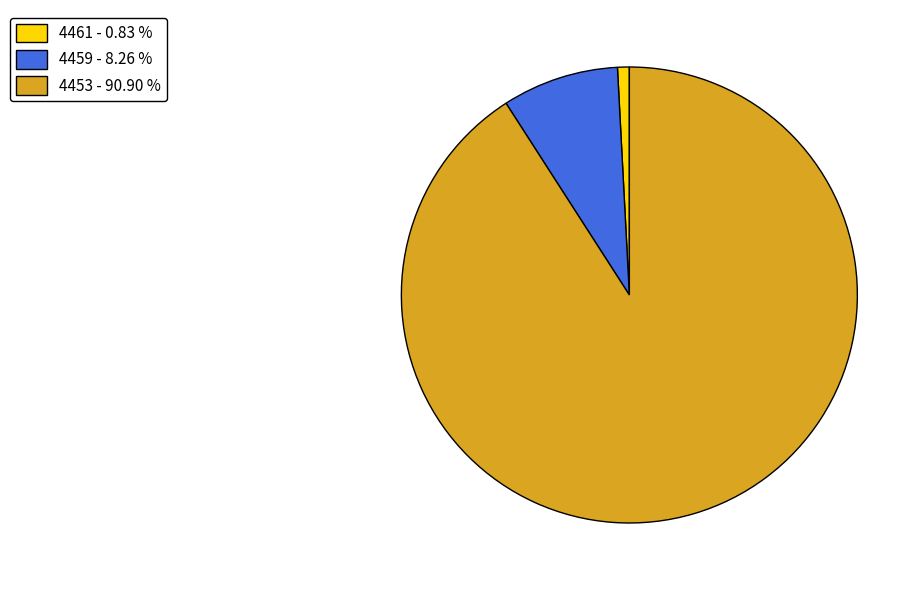

Is there any slice that represents more than half of the pie?

Yes